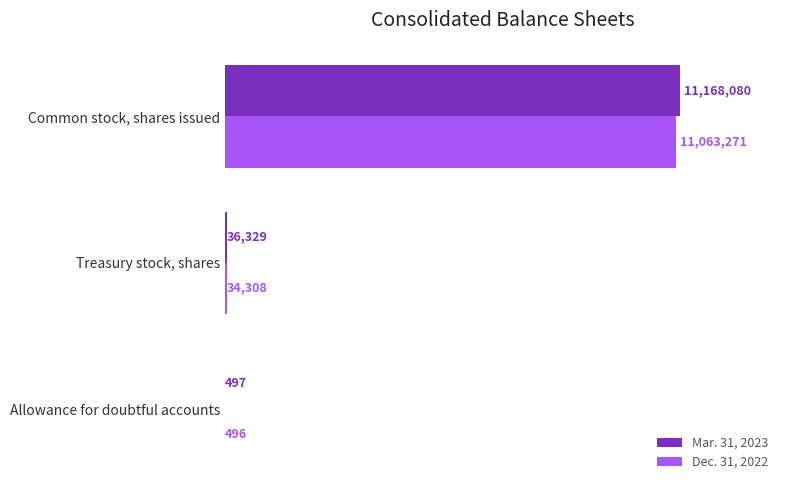

What are all the series names shown in the legend?

Mar. 31, 2023, Dec. 31, 2022